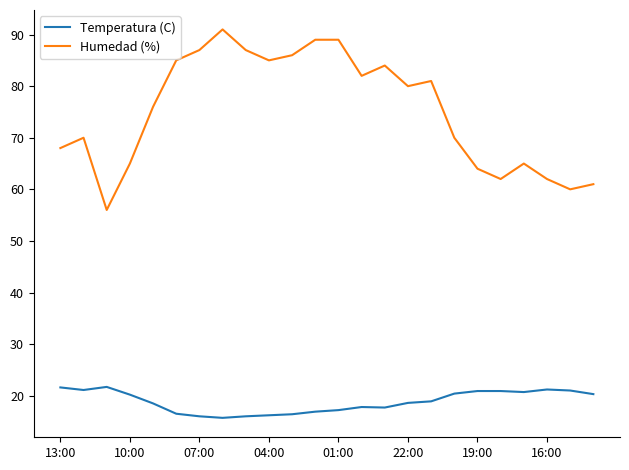

At how many categories does at least one series exceed 44?

24